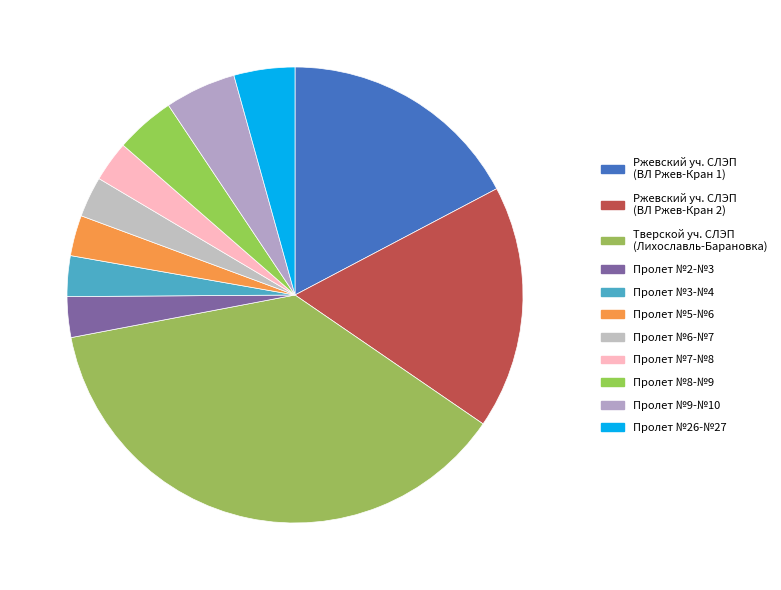

How many slices are in this pie chart?

11